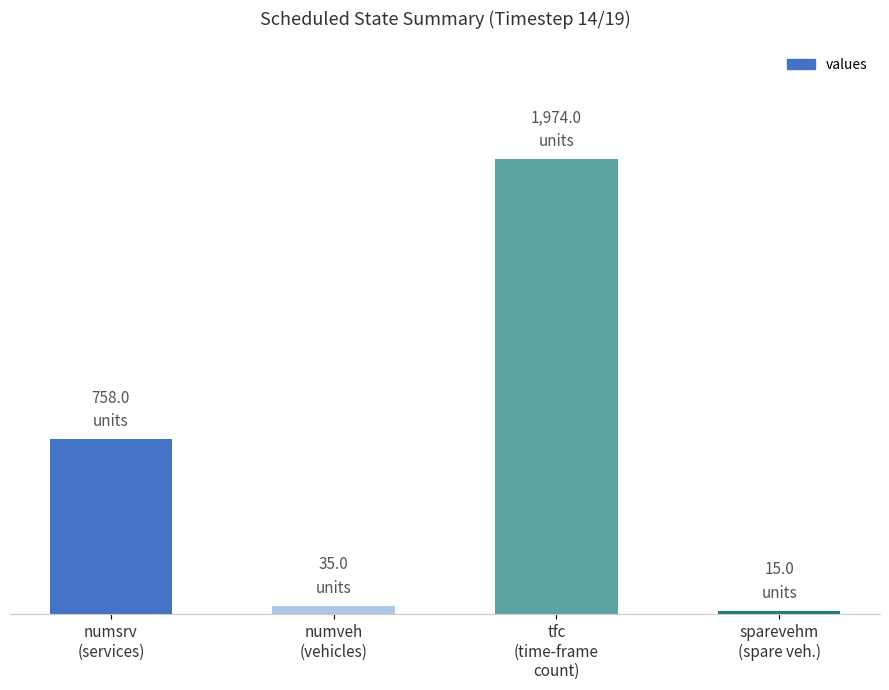

What is the label of the 4th bar from the right?

numsrv
(services)